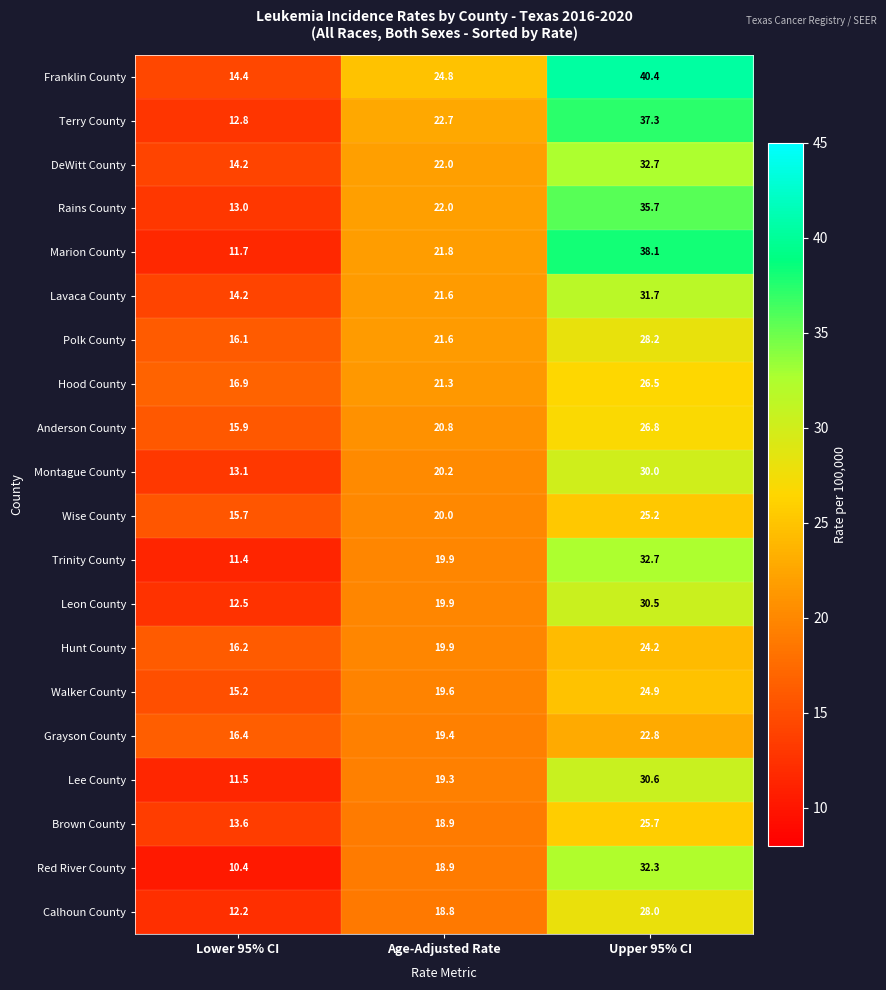

Between Lower 95% CI and Upper 95% CI, which series saw the biggest shift?

Marion County